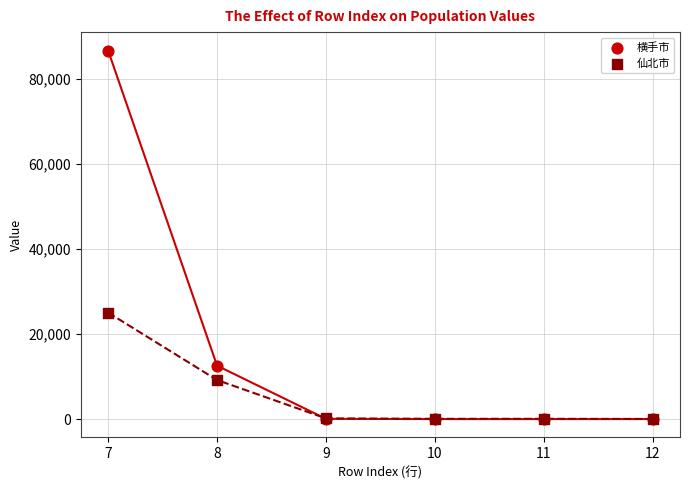

Which series contains the highest Y value?

横手市